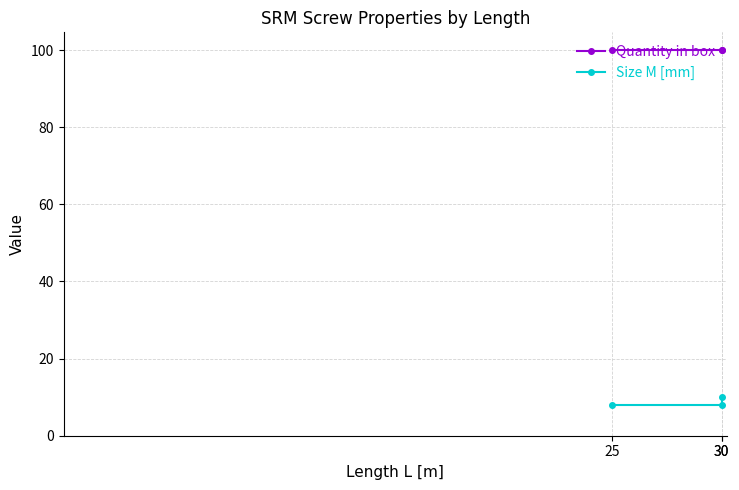

At how many categories does at least one series exceed 36?

3